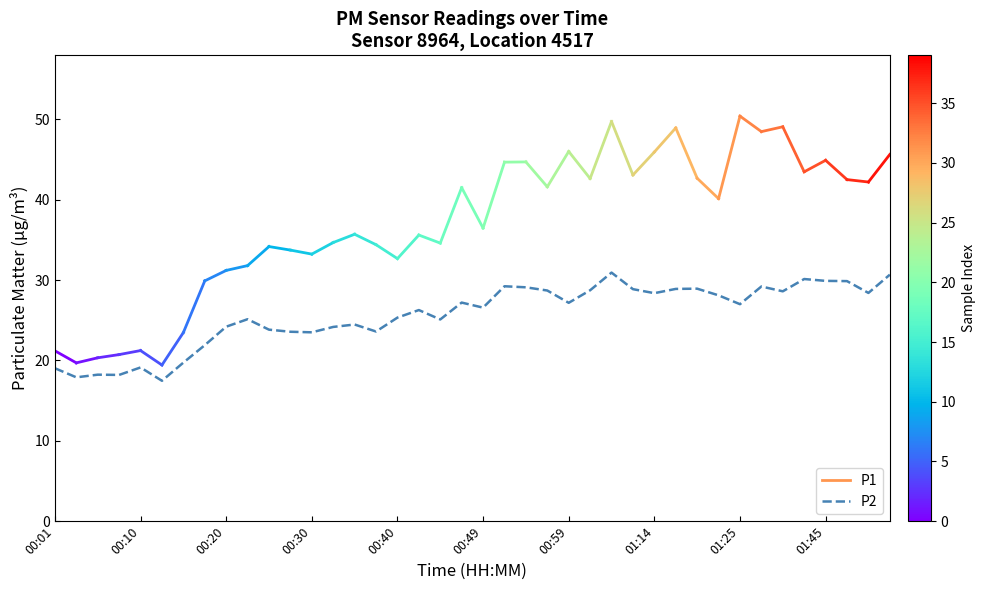

What is the maximum value shown in the chart?

30.9